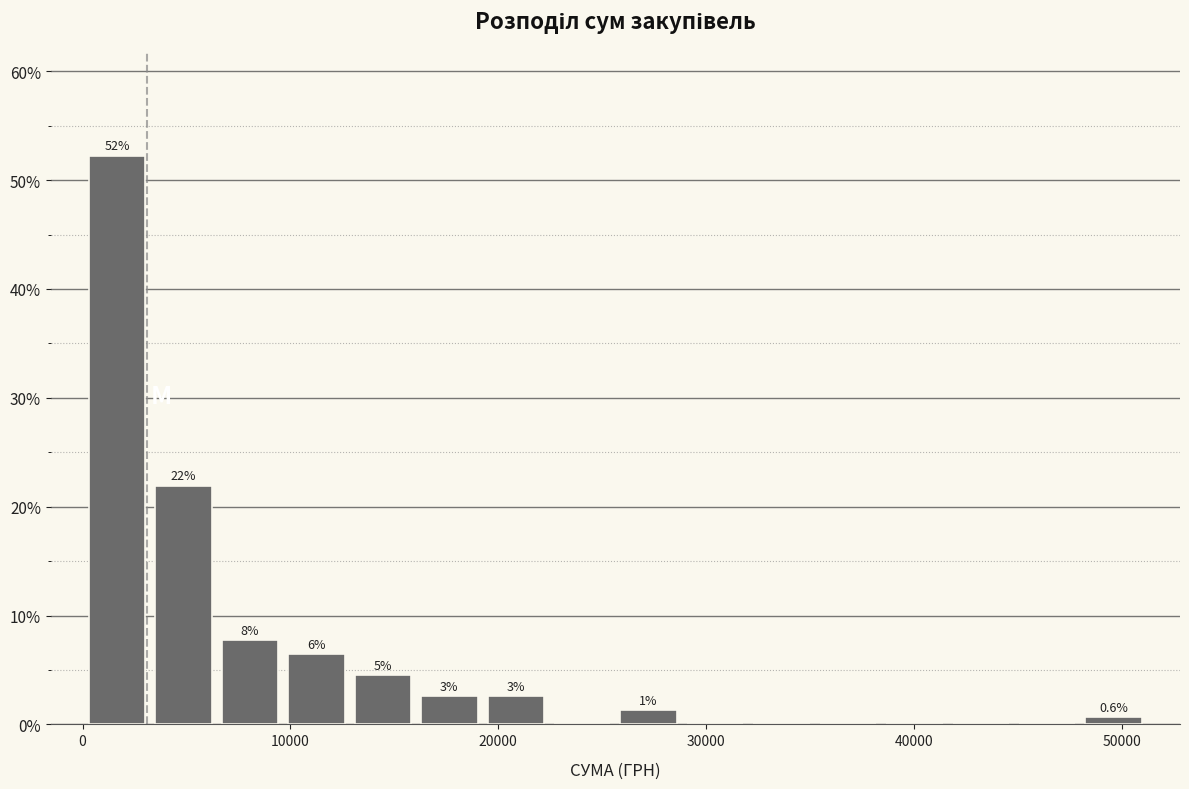

Read against the x-axis, roughly where is the centre of the tallest bar?

2000